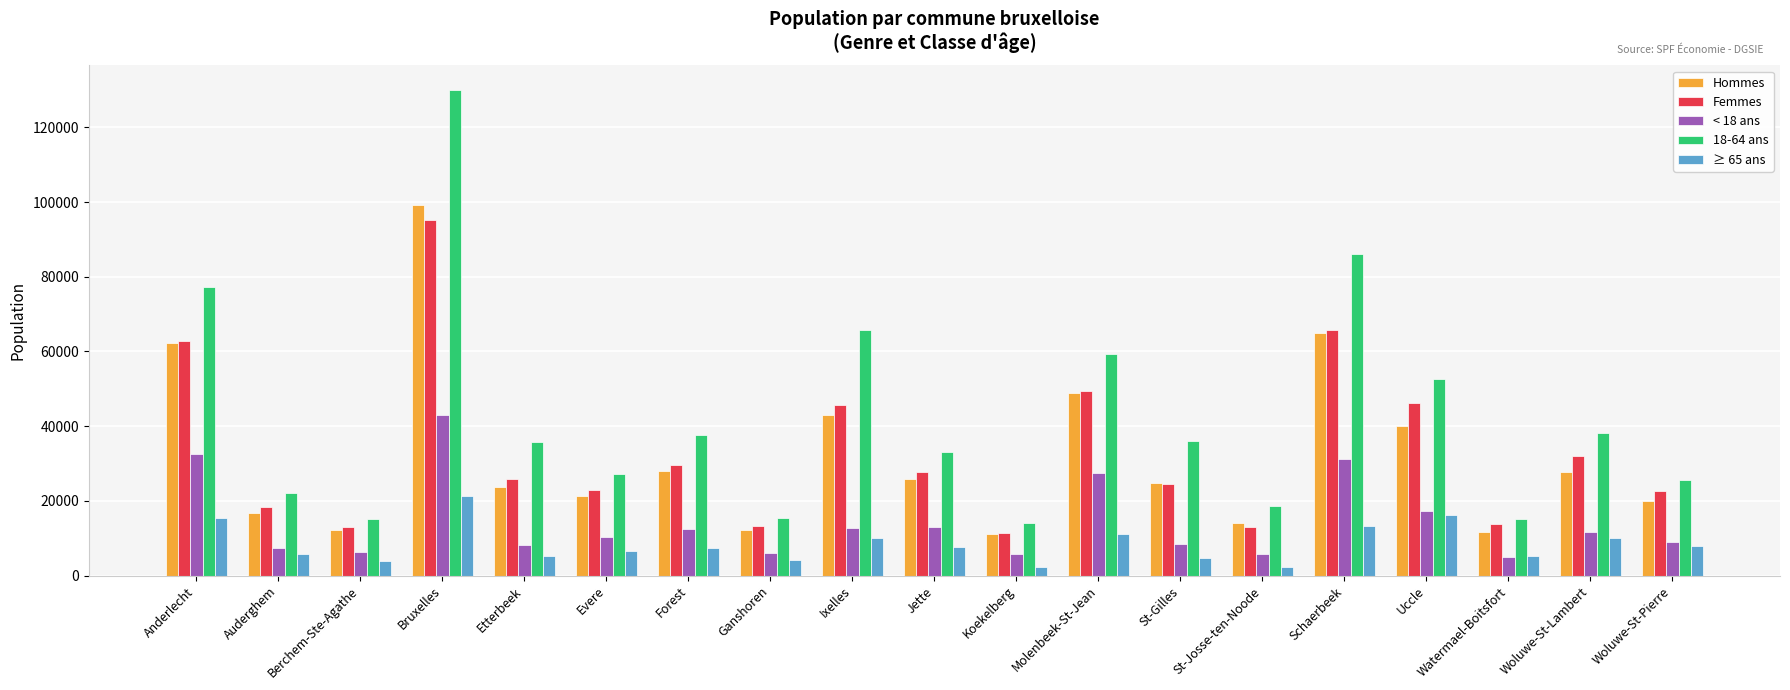

What is the label of the 12th bar from the right?

Ganshoren